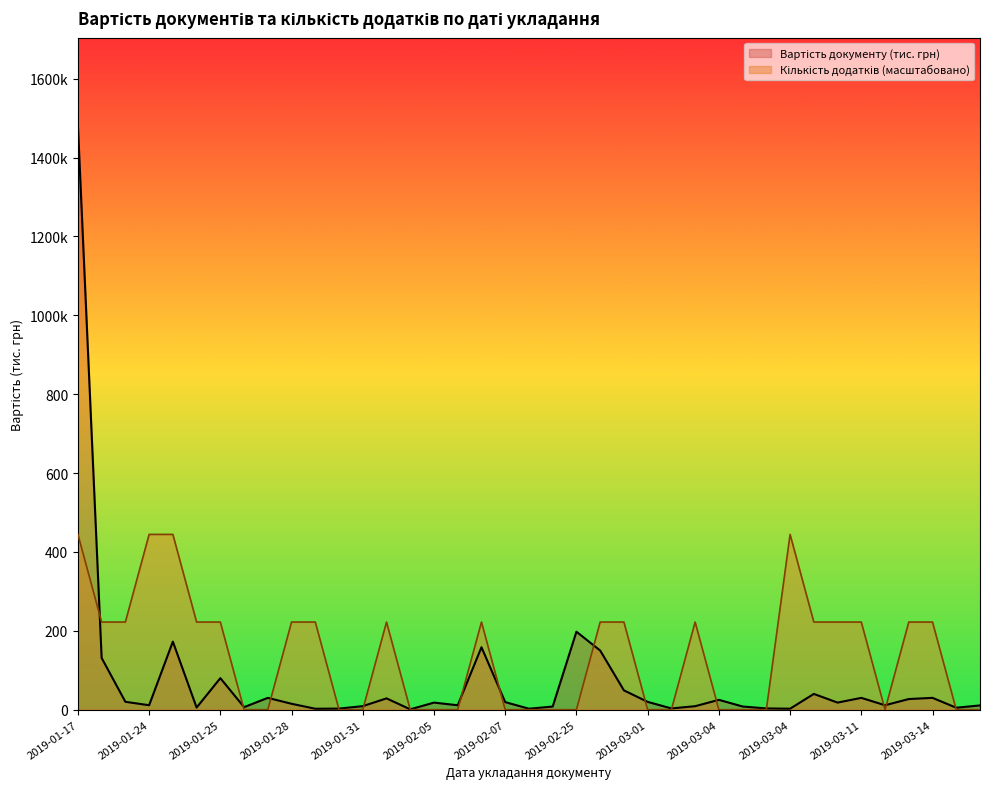

How many categories are shown in the chart?

39